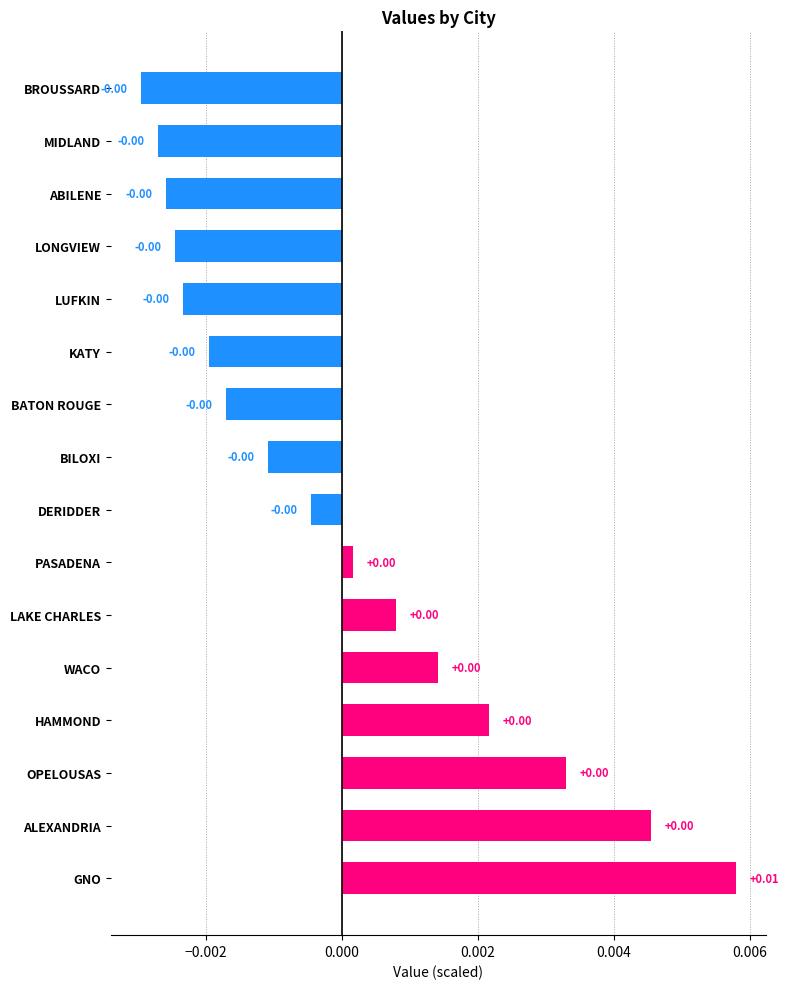

How many negative values are there?

9